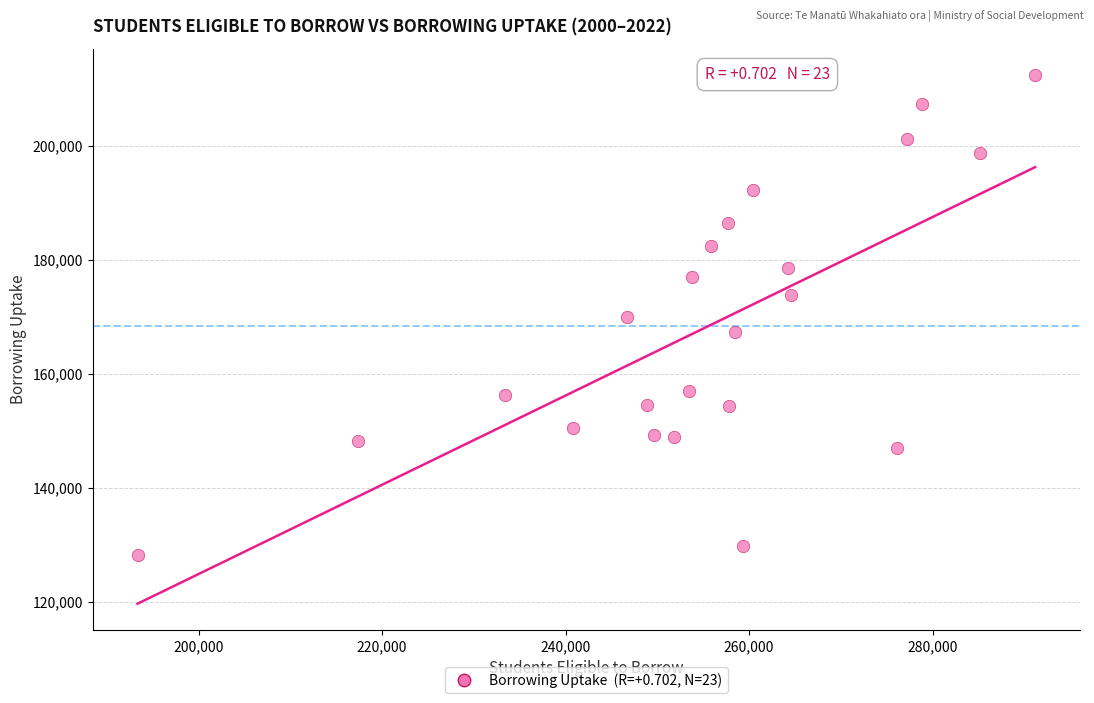

What is the range of Y values (max minus min)?

84378